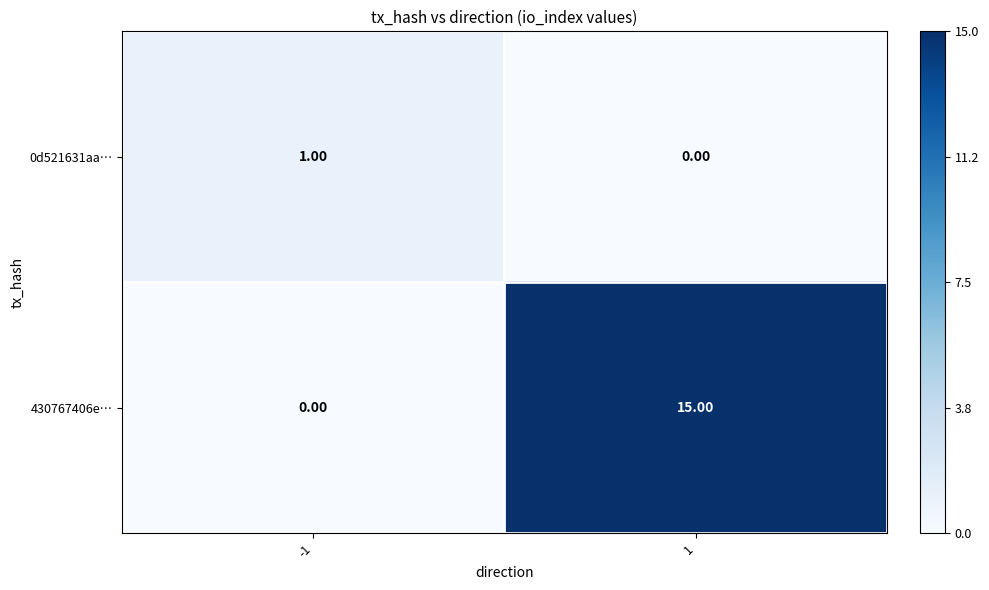

Which series changed the most between -1 and 1?

430767406e…